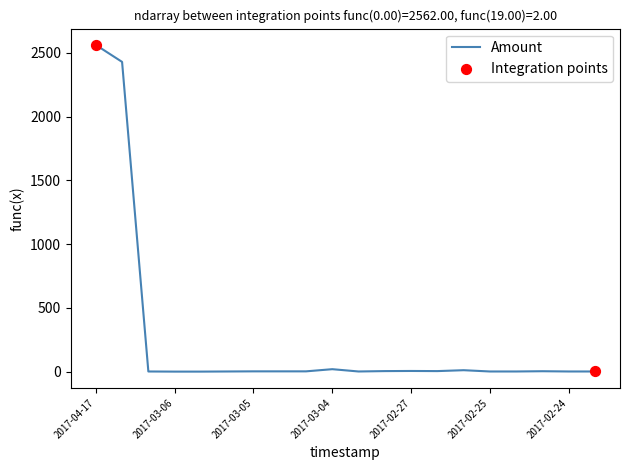

What is the greatest value displayed?

2562